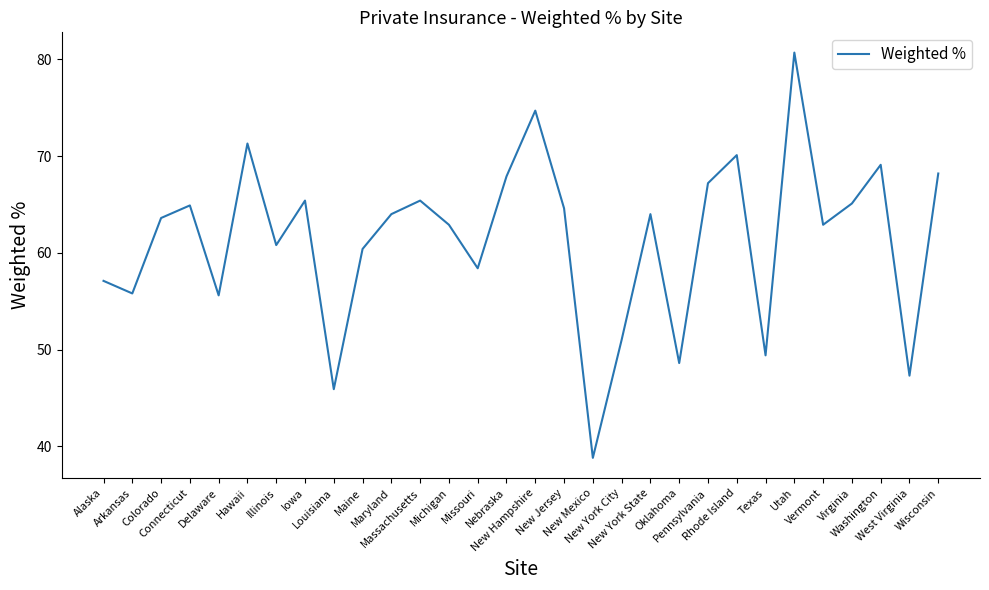

Is it true that the value at Wisconsin is 31.9?

False